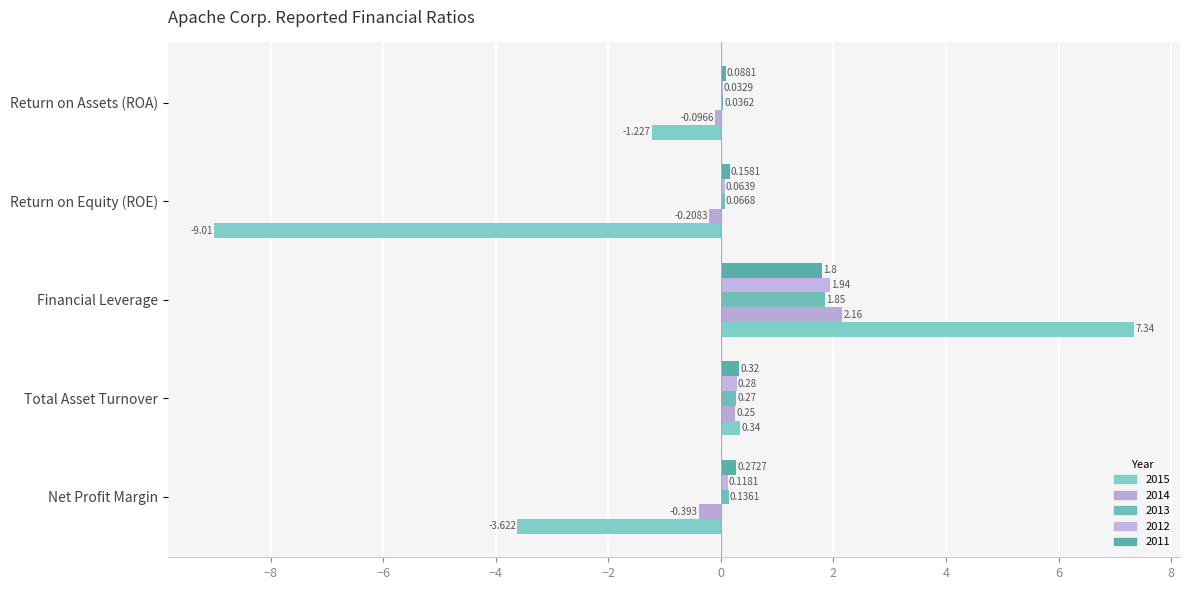

What value does the 2011 series have at Return on Assets (ROA)?

0.1